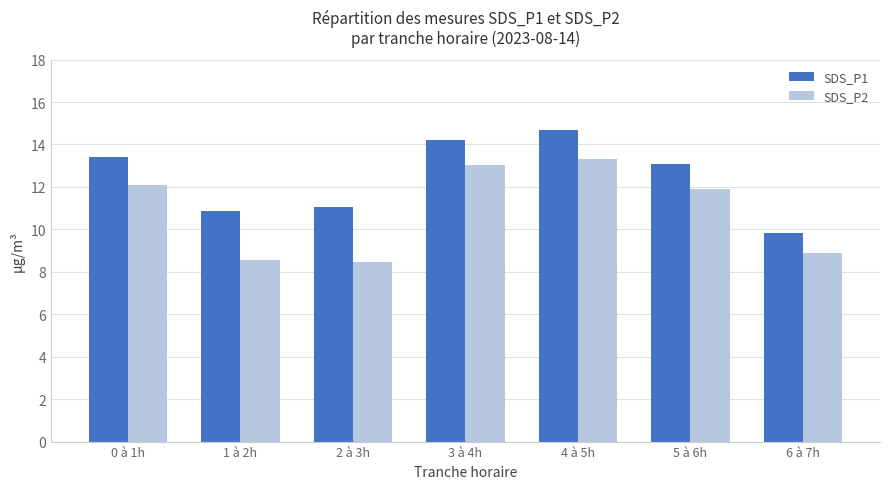

List the series in order of their peak value, lowest first.

SDS_P2, SDS_P1